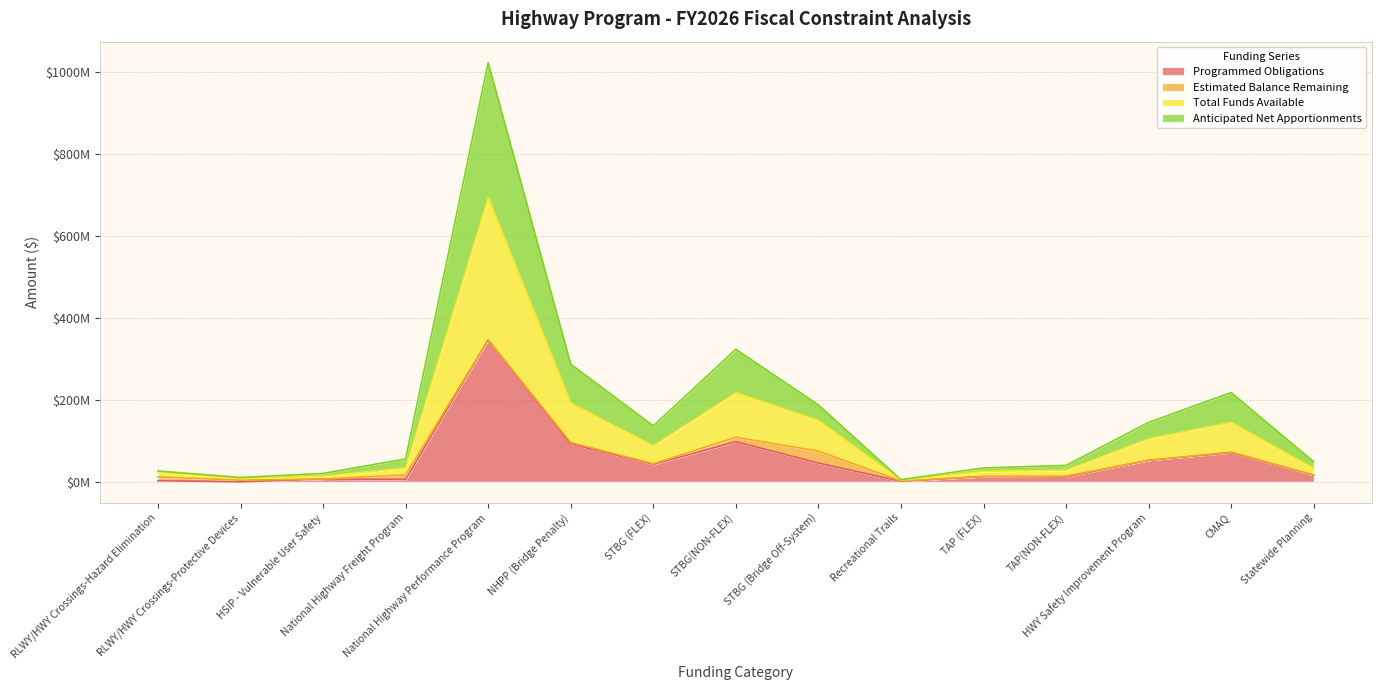

What is the difference between the second highest and second lowest values in the Anticipated Net Apportionments series?

312718756